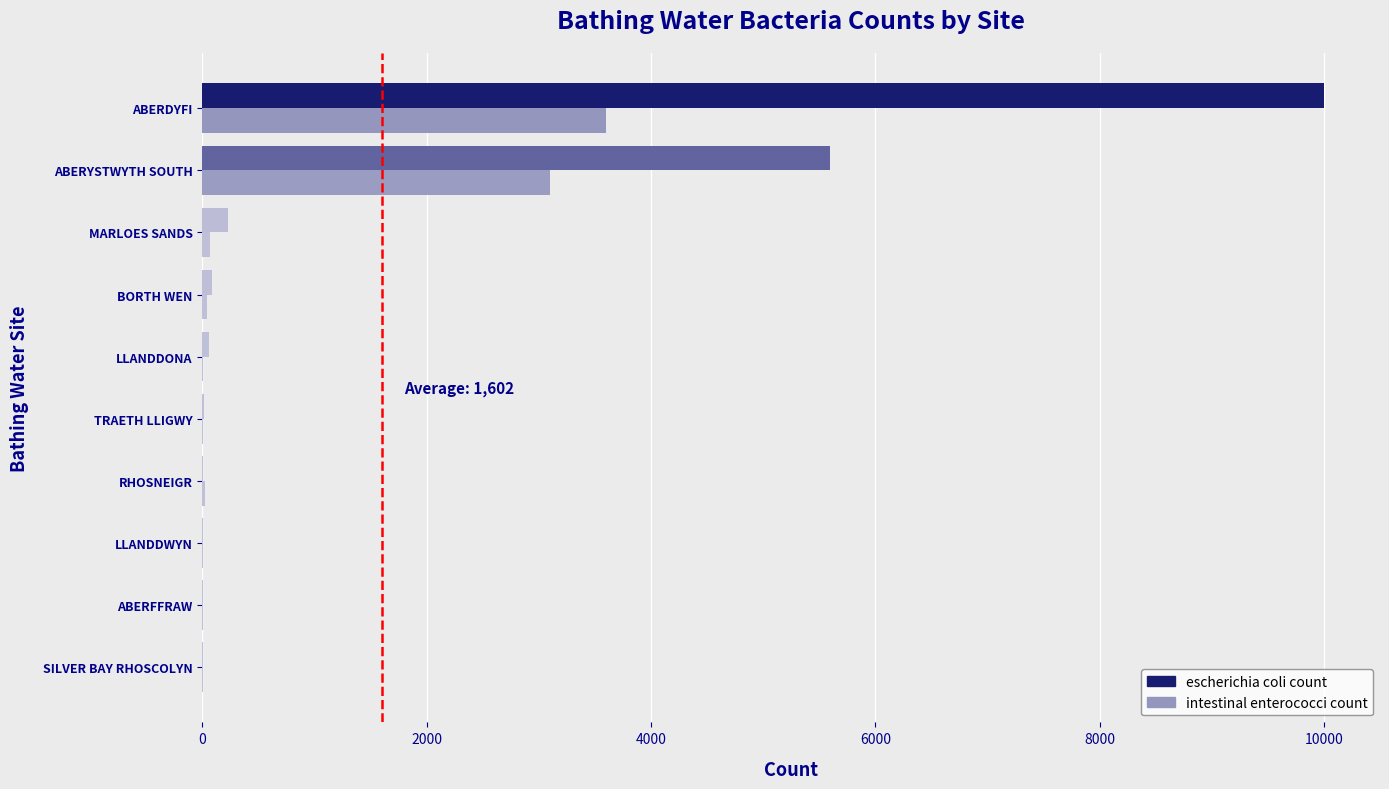

How many distinct data groups are displayed?

2